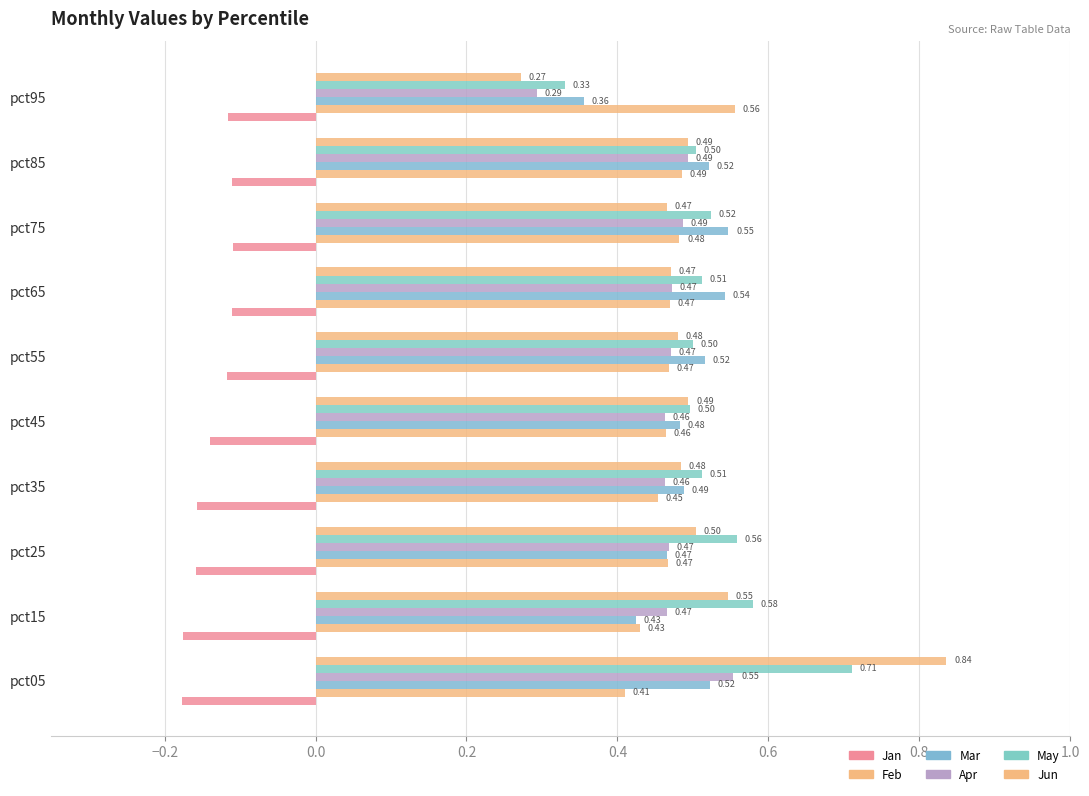

How many data points does each series have?

10